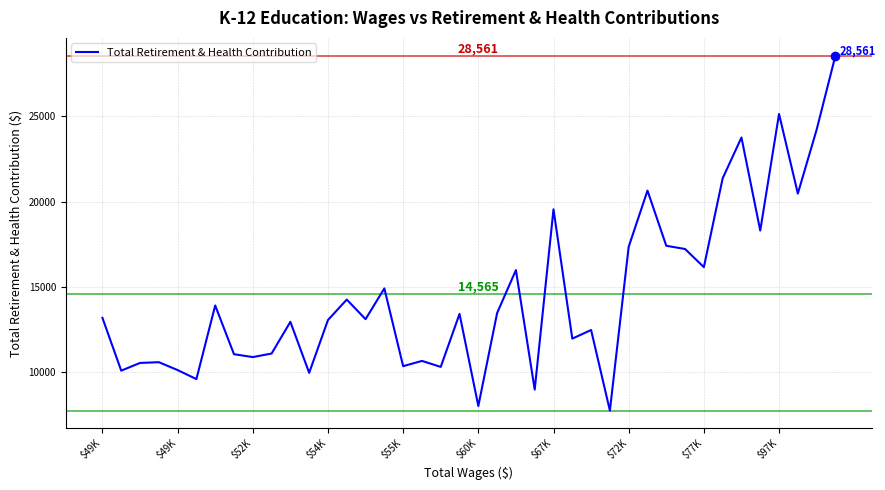

What is the minimum value shown in the chart?

7736